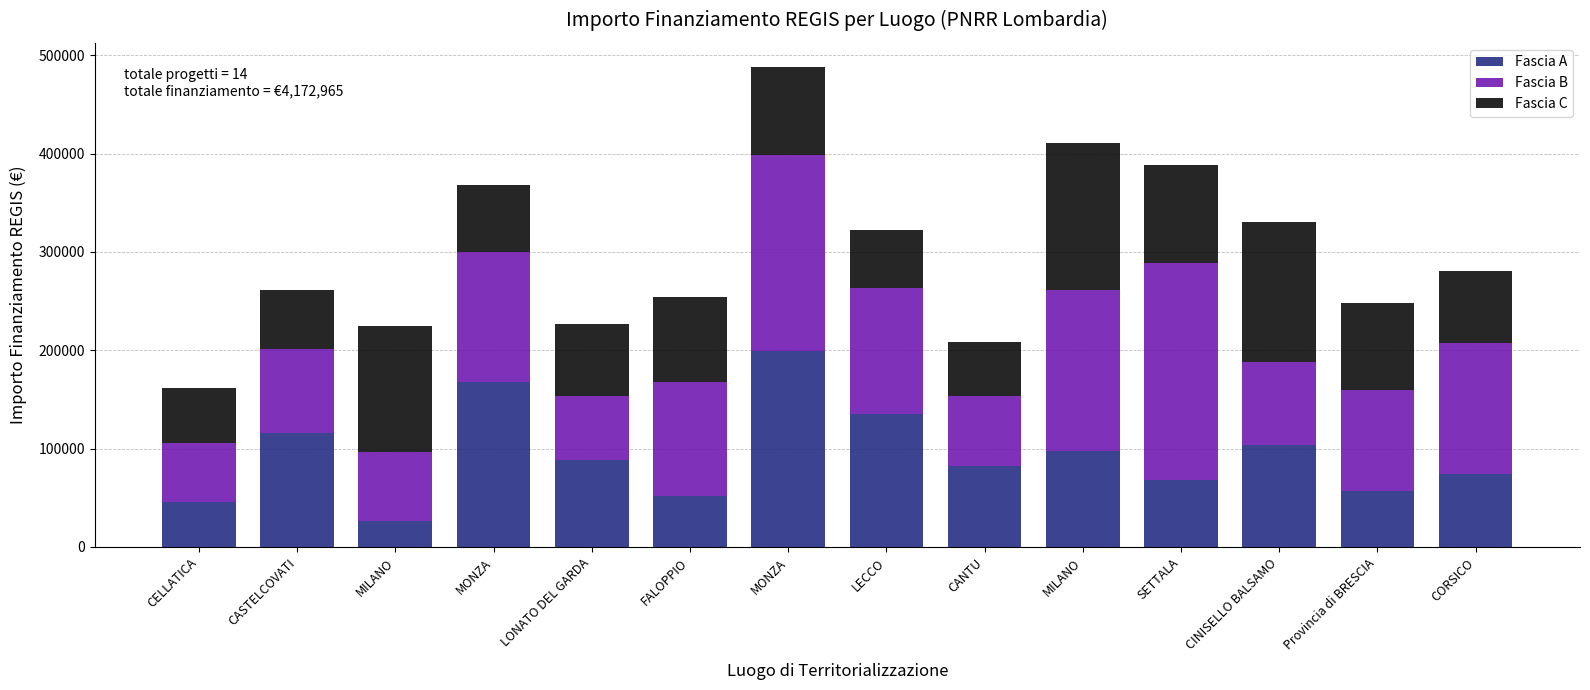

How many bars are there in total?

14